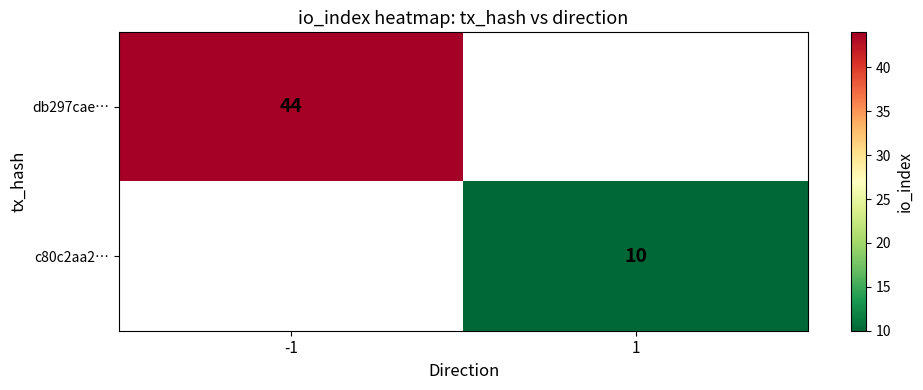

The value of c80c2aa2… at 1 is 14. True or false?

False